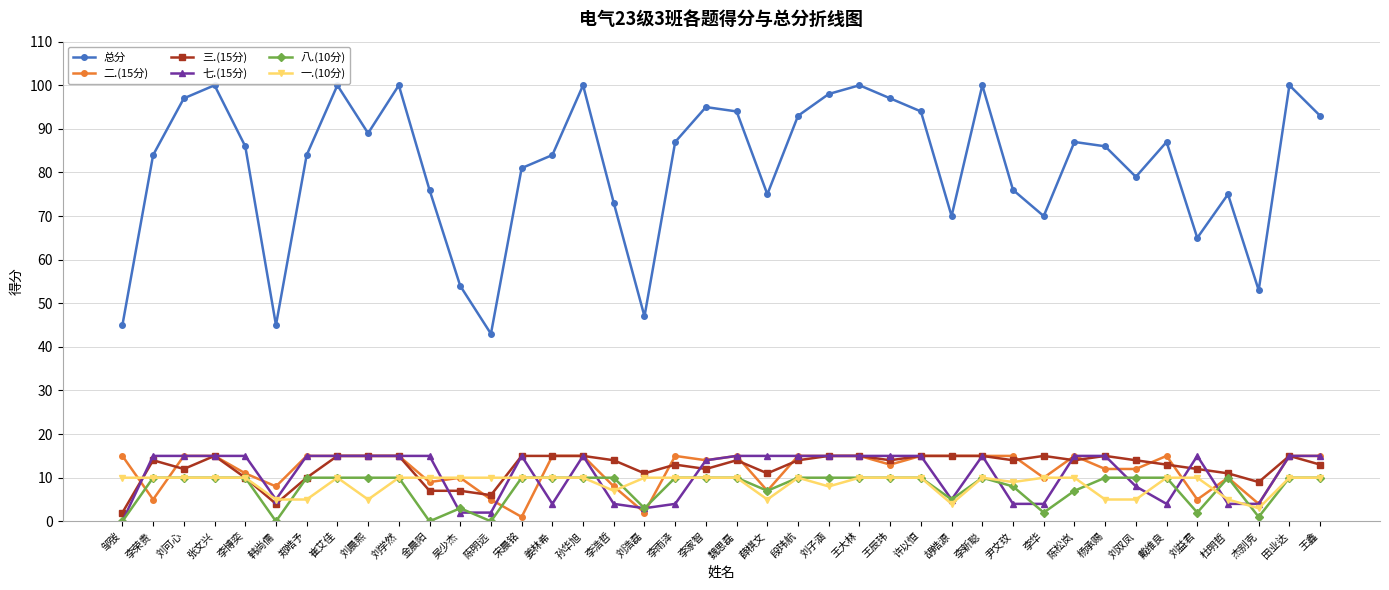

What is the value of the 三.(15分) point at the 26th from the left?

14